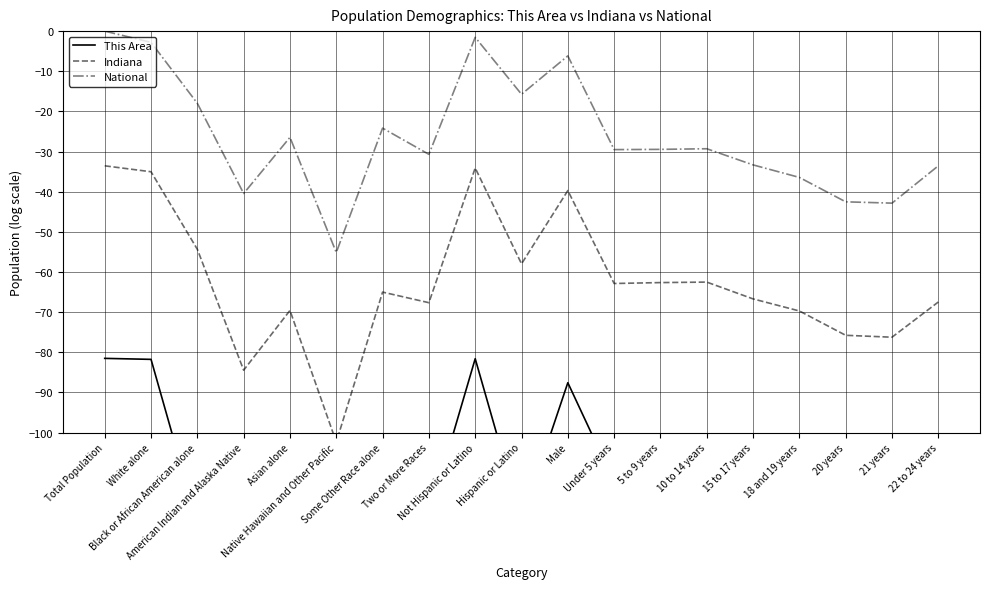

What is the label of the 1st point from the right?

22 to 24 years